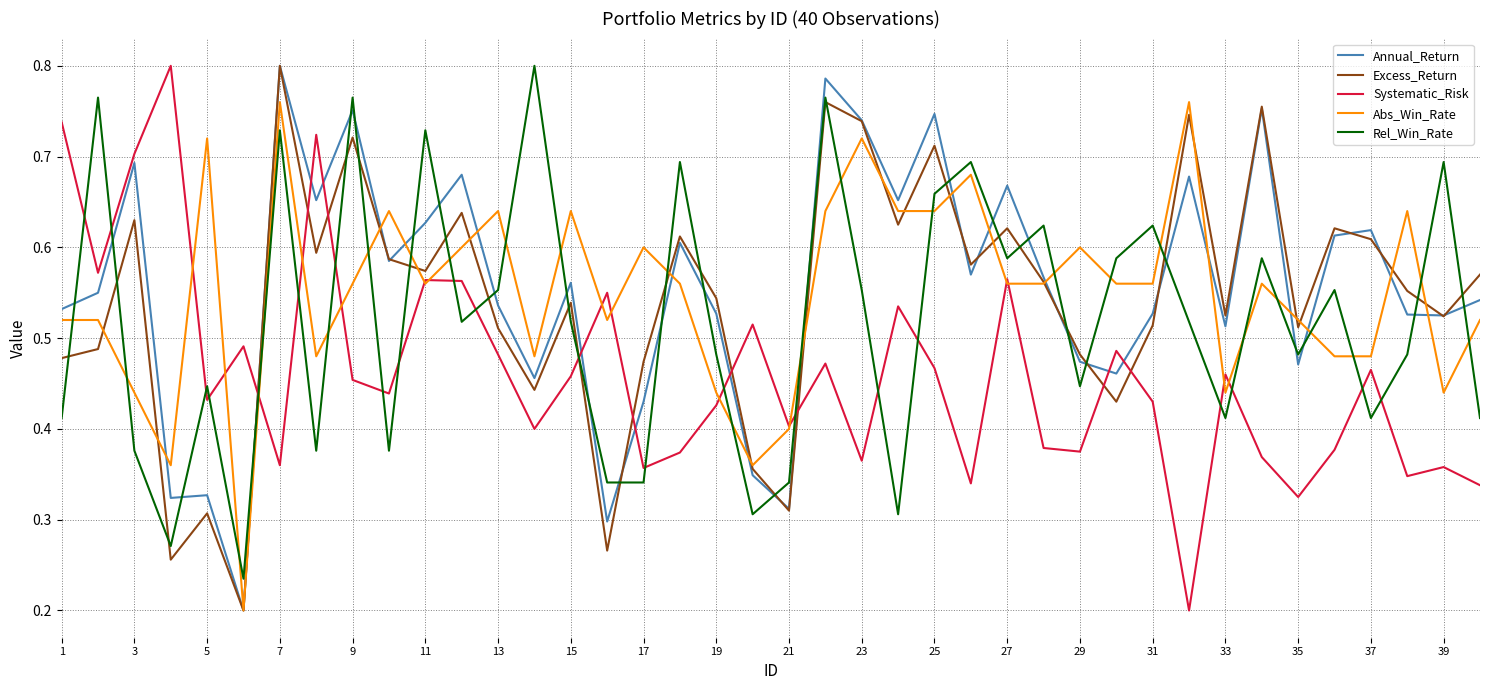

True or false: Excess_Return and Systematic_Risk intersect in this chart.

True